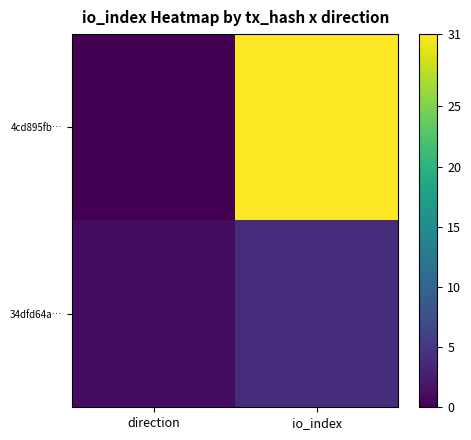

Which series has the largest total across all categories?

4cd895fb…